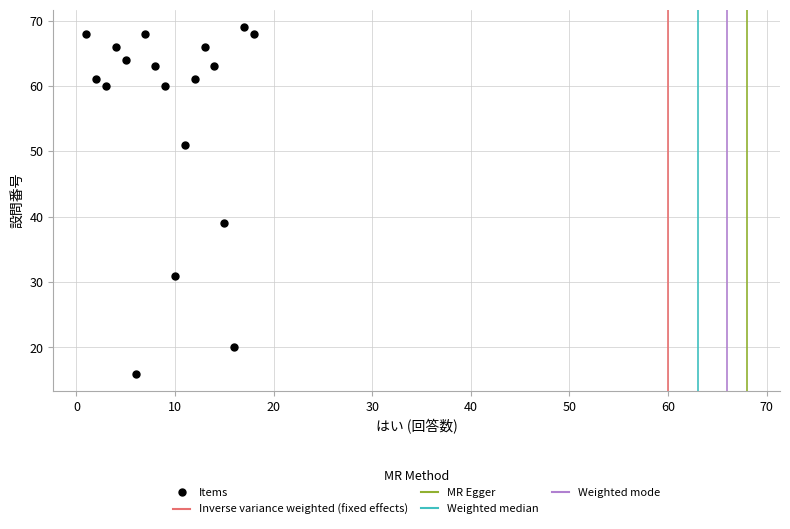

What Y value in the scatter plot is closest to 42?

39